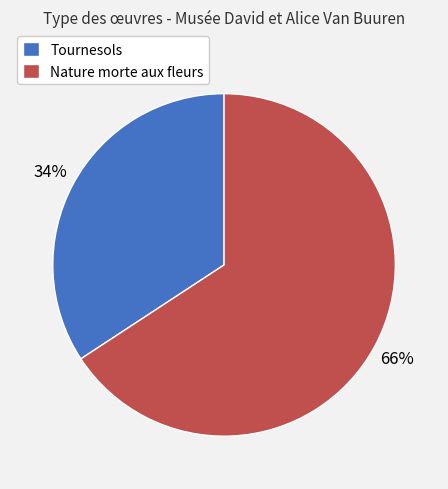

To the nearest percent, what is the combined percentage of Tournesols and Nature morte aux fleurs?

100%